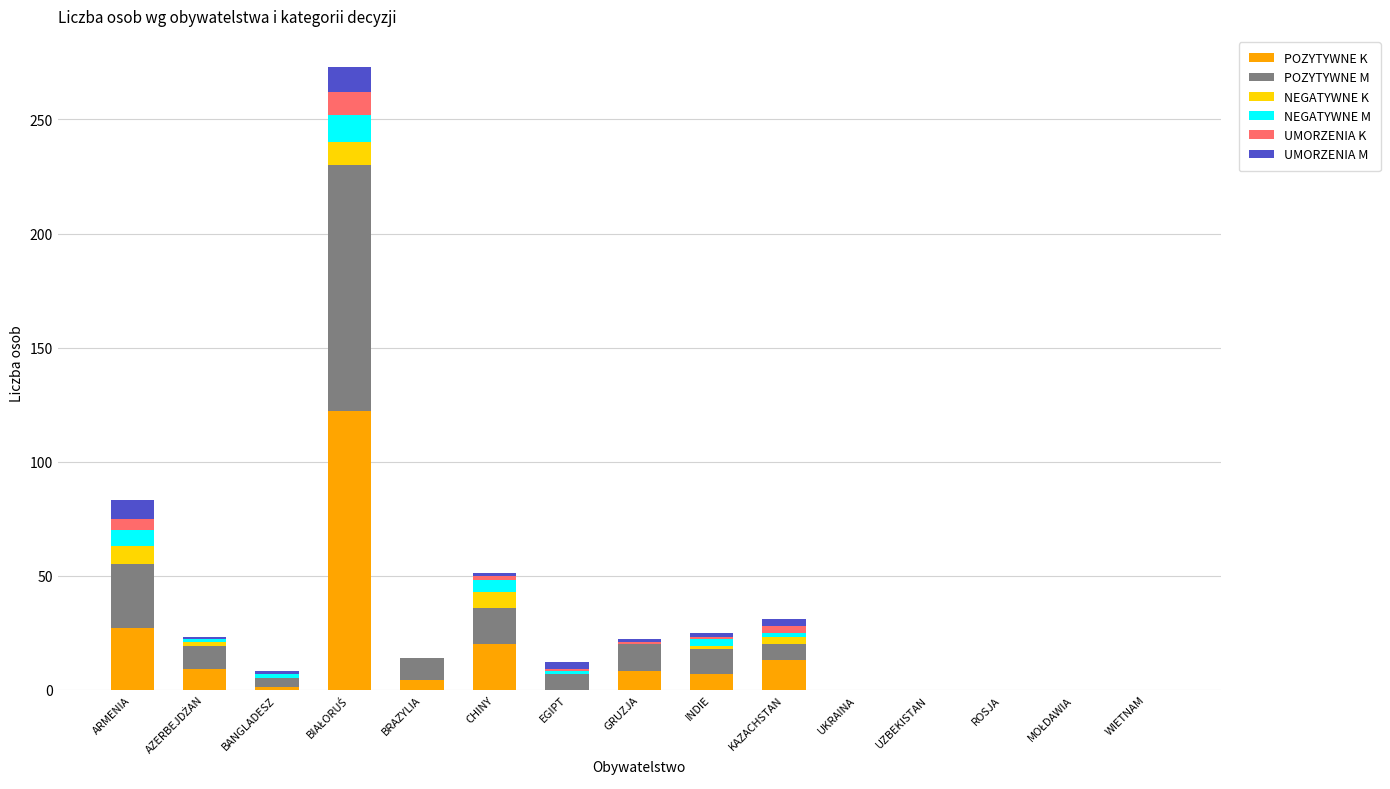

What is the difference between the NEGATYWNE K values at ARMENIA and BRAZYLIA?

8